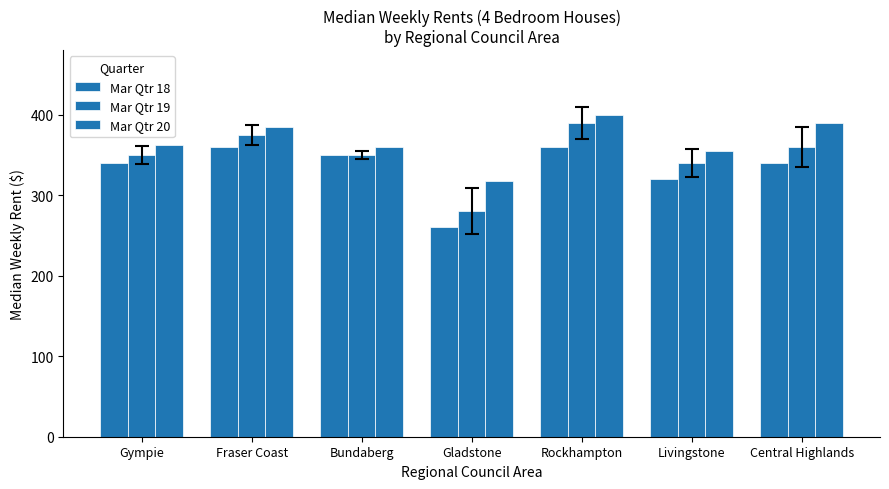

What is the difference between the second highest and minimum values in the Mar Qtr 20 series?

72.5